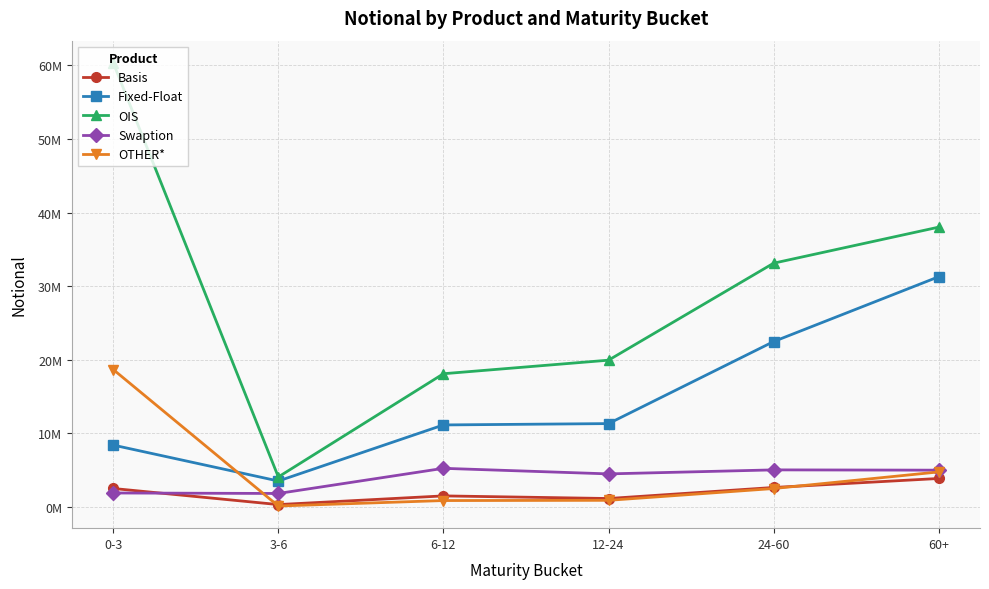

Reading left to right, transcribe all the data shown in this chart.

Basis: 2481882	292353	1473709	1117519	2618884	3841311
Fixed-Float: 8380742	3496455	11119843	11302999	22454053	31269674
OIS: 60347772	4048690	18081069	19924613	33110090	38009995
Swaption: 1867991	1803575	5222332	4465242	5010435	4970500
OTHER*: 18654223	98962	841175	870766	2475650	4732336